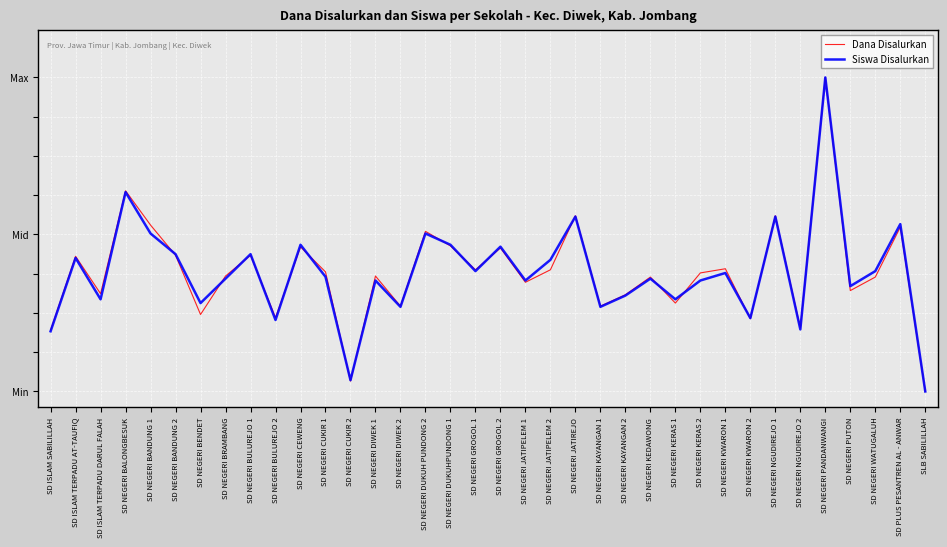

Between which two adjacent categories do Dana Disalurkan and Siswa Disalurkan first intersect?

SD NEGERI BANDUNG 1 and SD NEGERI BANDUNG 2